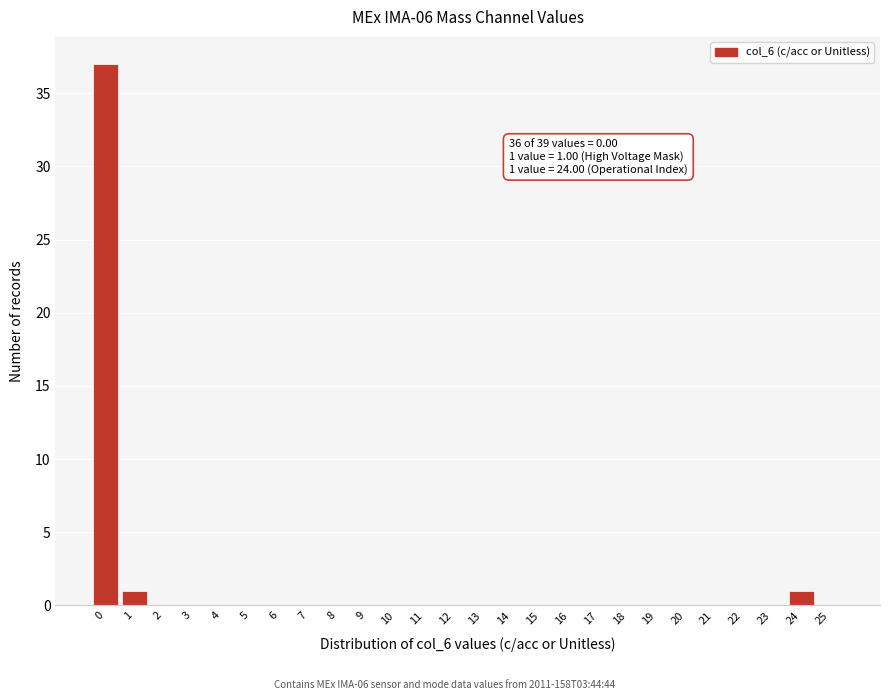

Reading left to right, list all the values displayed in this chart.

0=37	1=1	2=0	3=0	4=0	5=0	6=0	7=0	8=0	9=0	10=0	11=0	12=0	13=0	14=0	15=0	16=0	17=0	18=0	19=0	20=0	21=0	22=0	23=0	24=1	25=0